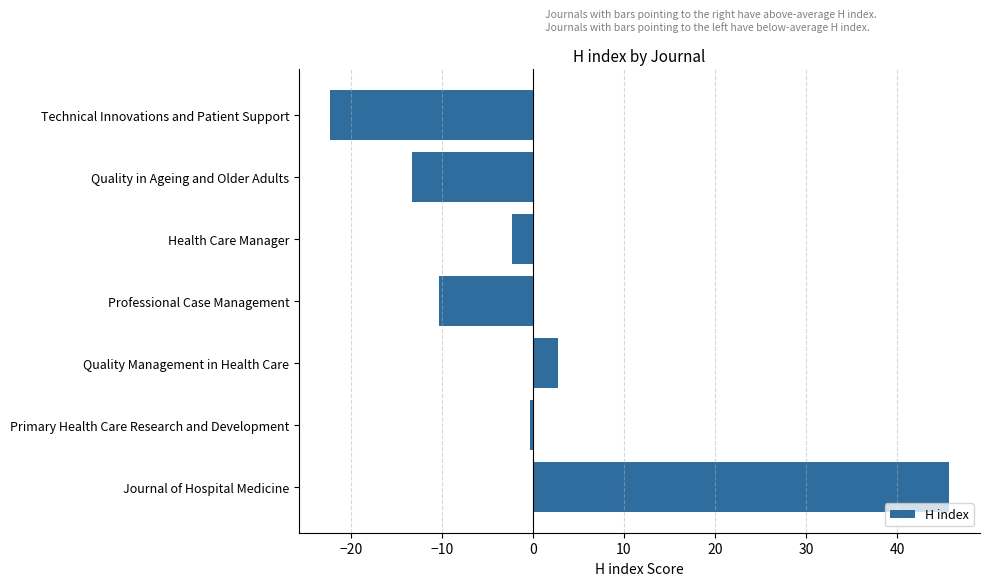

Between Technical Innovations and Patient Support and Journal of Hospital Medicine, which is larger?

Journal of Hospital Medicine